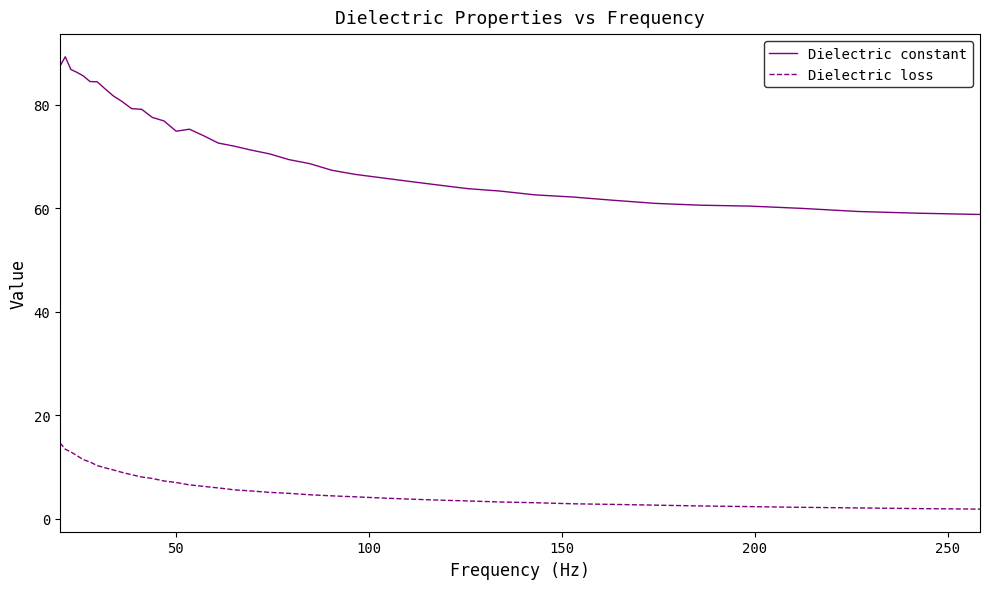

True or false: Dielectric constant has more than 1 interior local peaks.

True